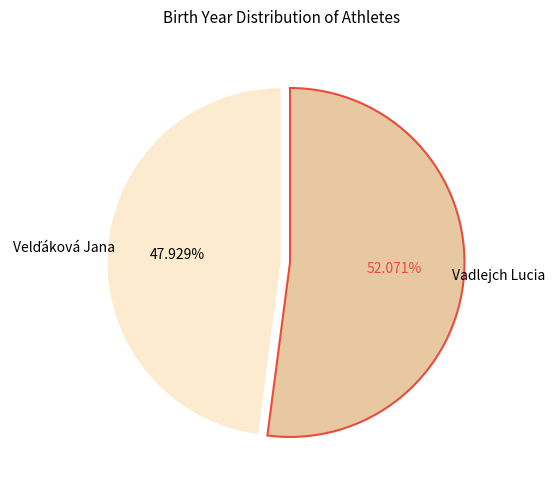

Does any single category account for the majority?

Yes